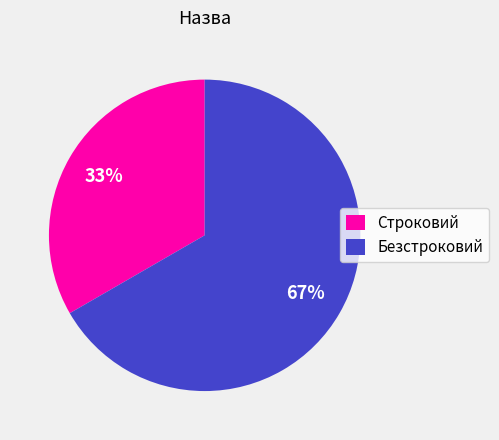

Is it true that Строковий is 41% of the pie?

False